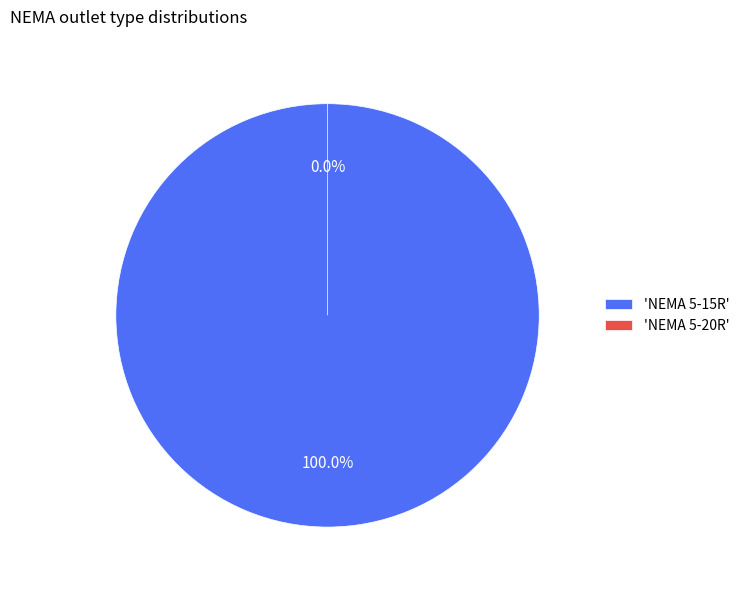

The NEMA 5-20R slice represents 13% of the pie. True or false?

False